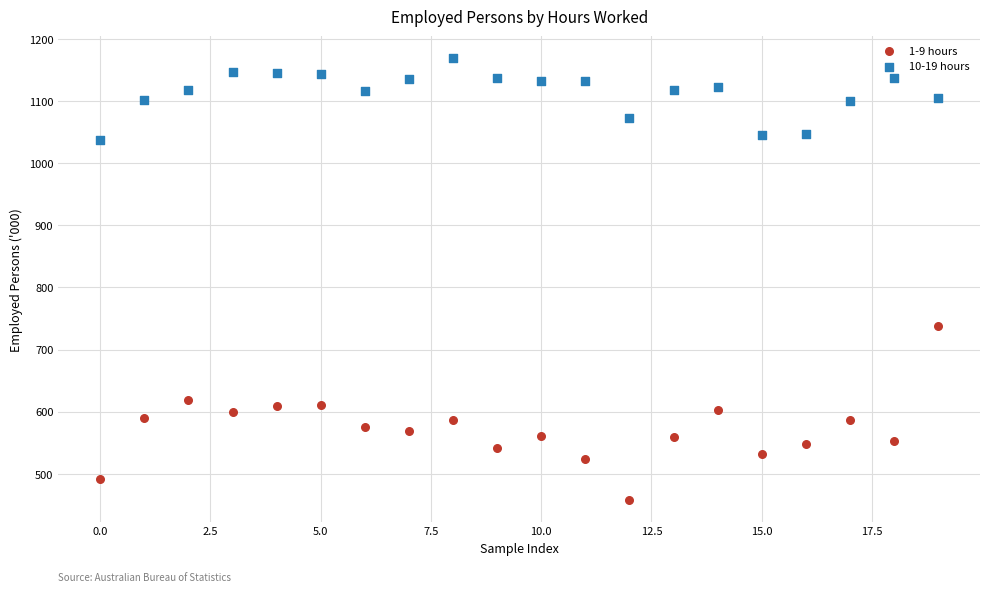

Which series has the largest Y range (max minus min)?

1-9 hours